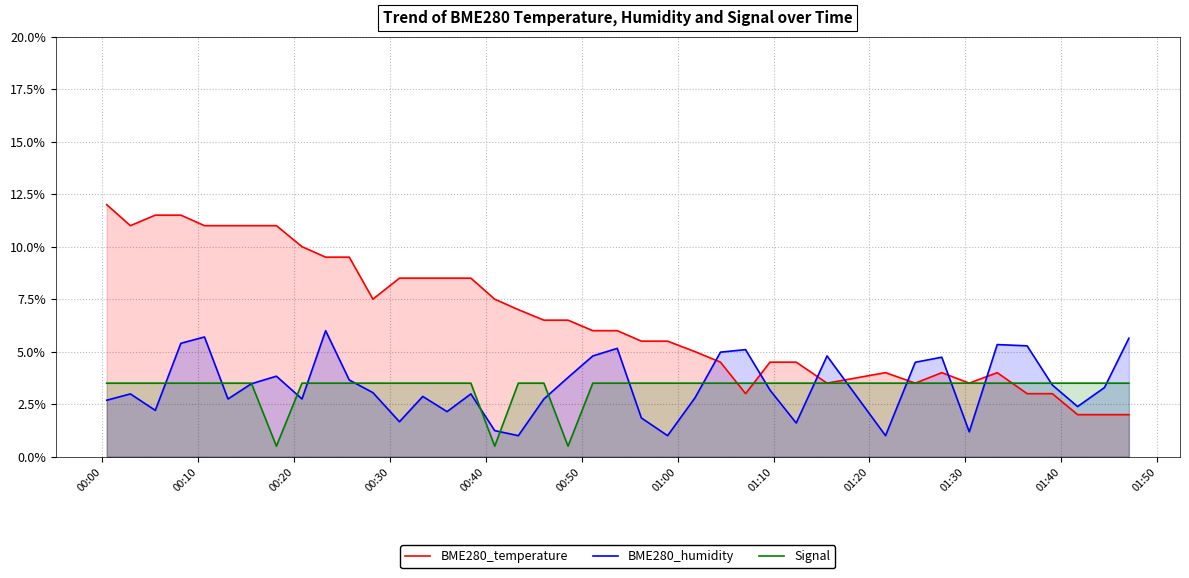

List the series in order of their peak value, highest first.

BME280_temperature, BME280_humidity, Signal